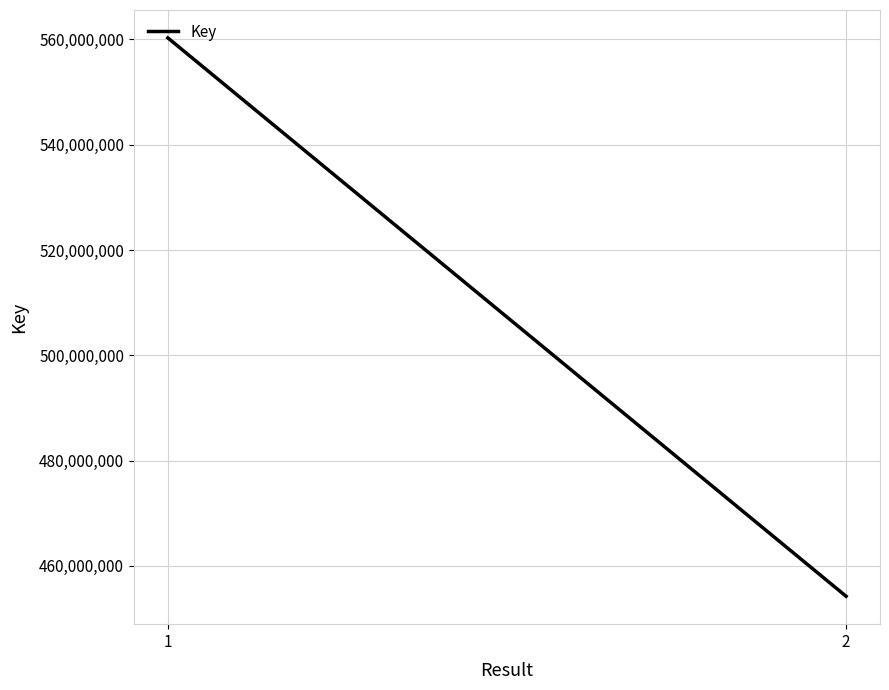

Where is the data nearest to the value 507261562?

1